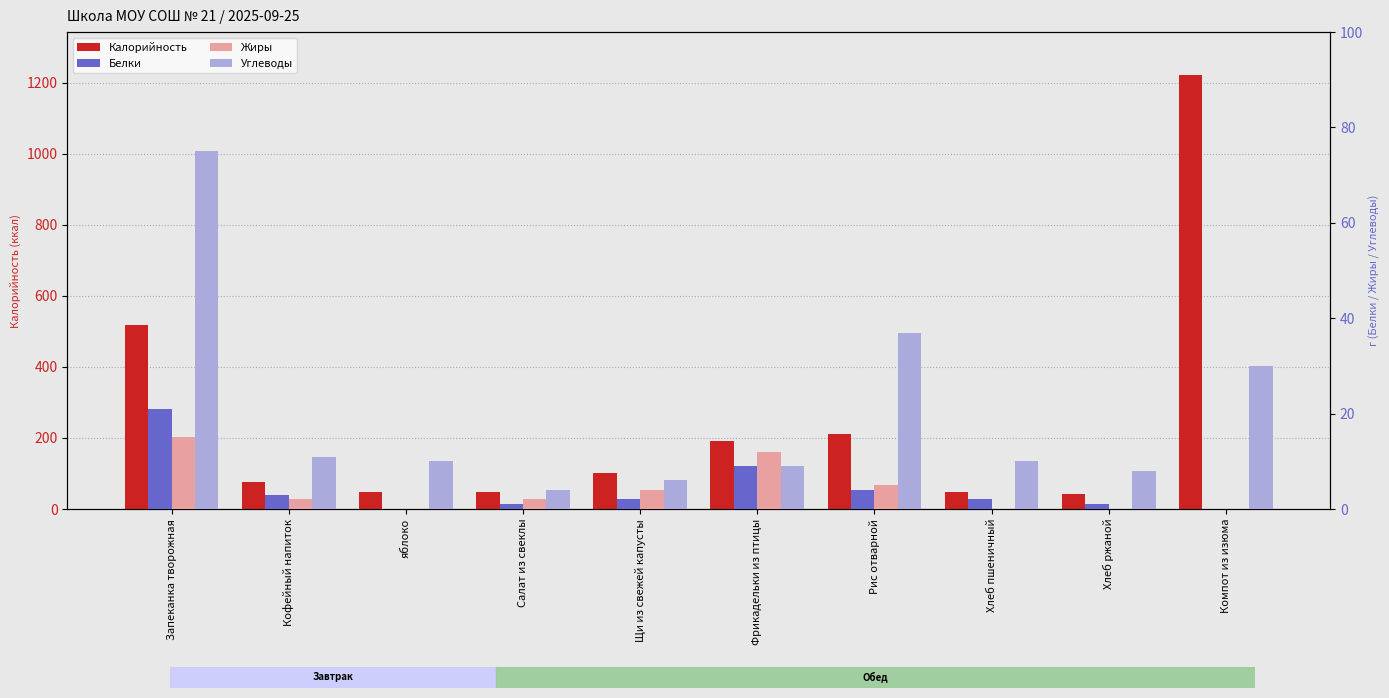

The value of Калорийность at Рис отварной is 210. True or false?

True